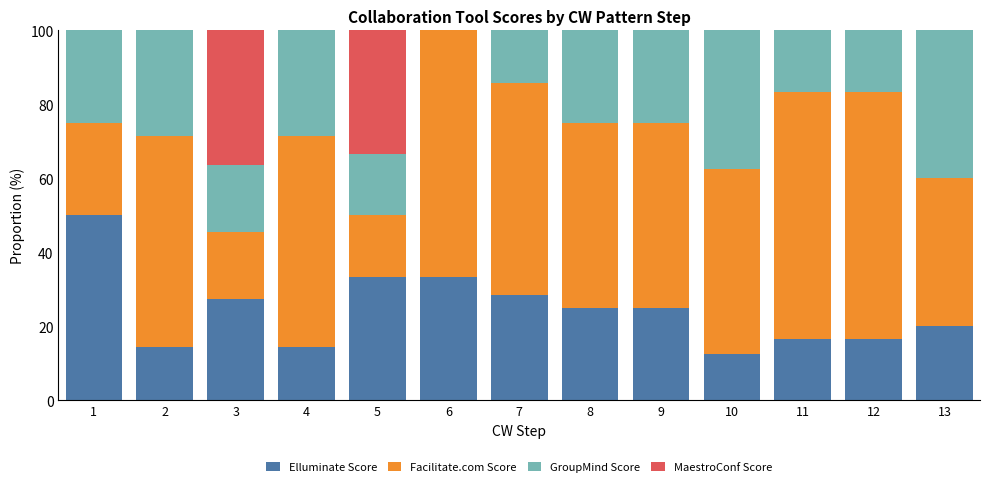

What is the maximum value for Elluminate Score?

50.0